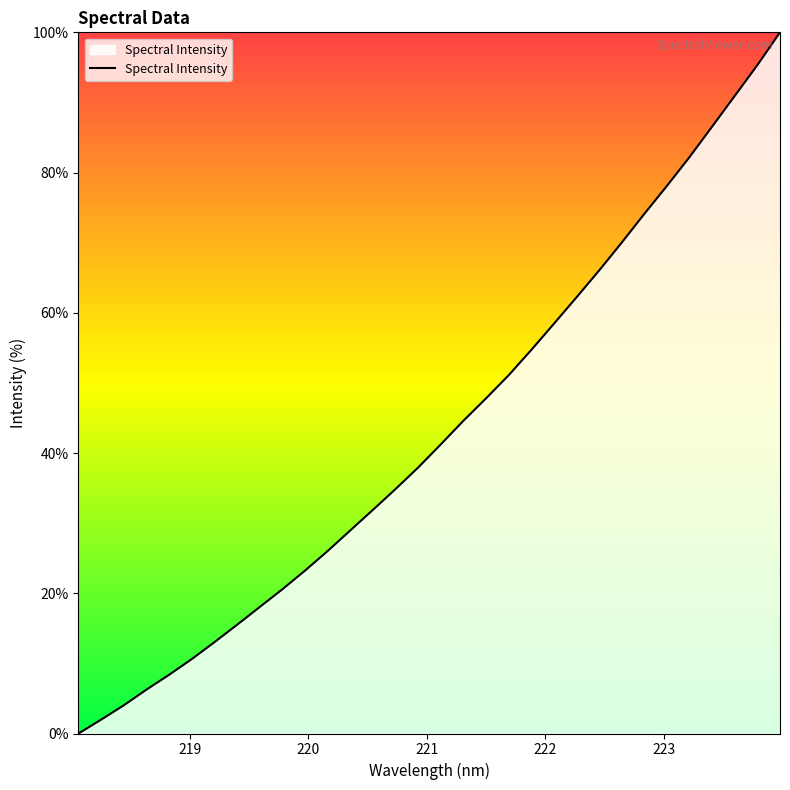

What is the maximum value shown in the chart?

100.0